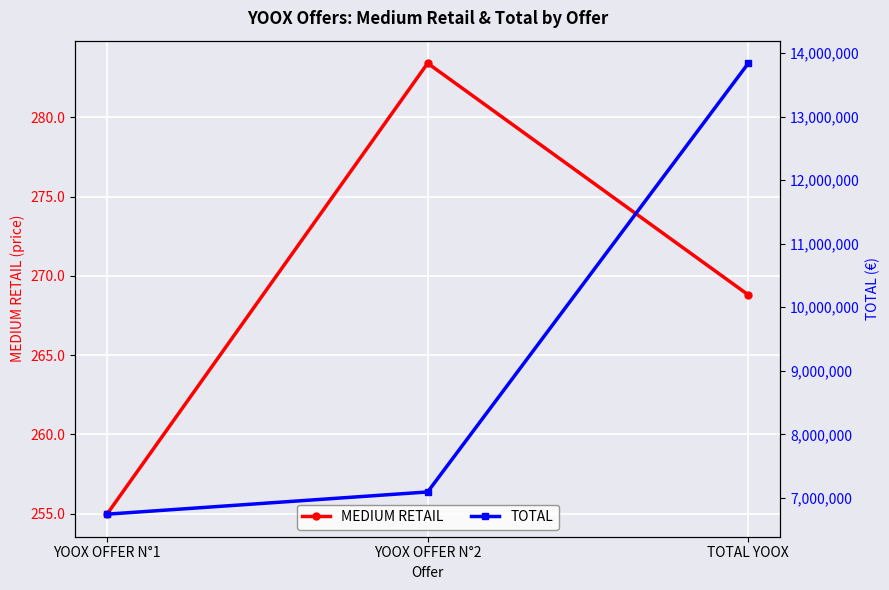

The MEDIUM RETAIL series shows 377.3 at TOTAL YOOX. True or false?

False